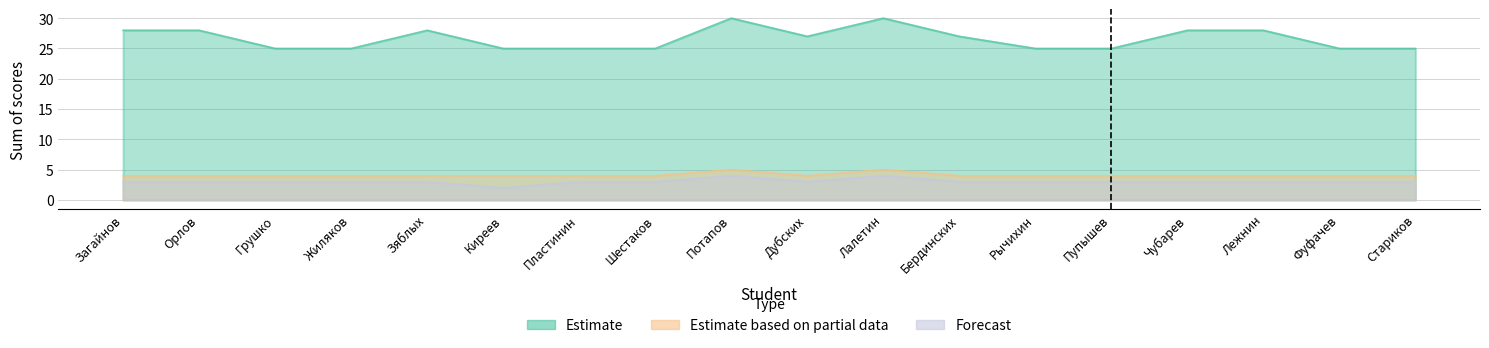

True or false: Estimate and Forecast cross at least once.

False